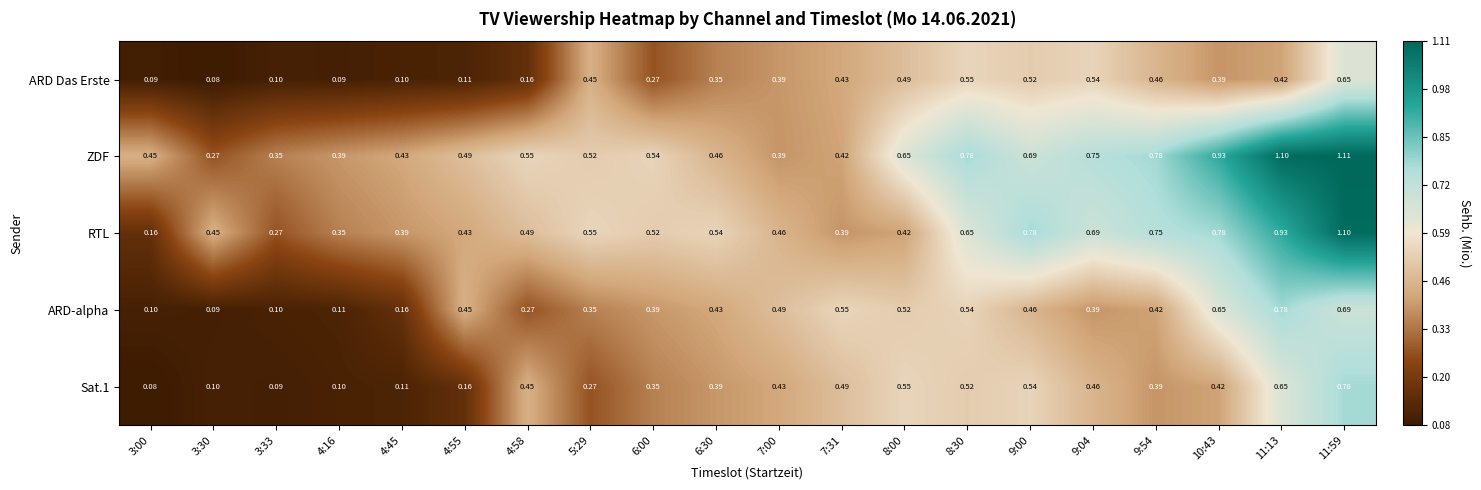

At how many categories does at least one series exceed 0?

20